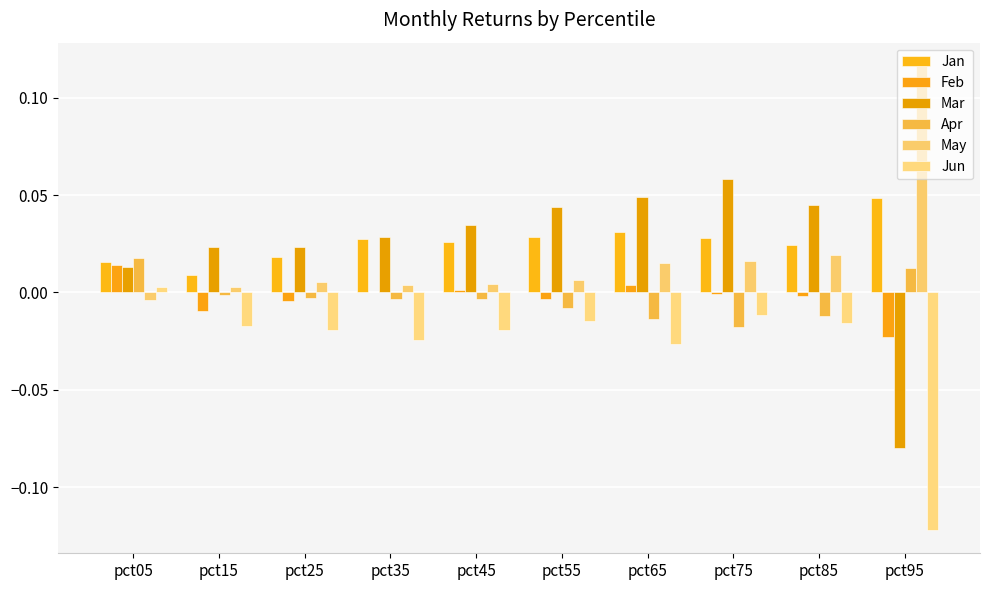

What are all the series names shown in the legend?

Jan, Feb, Mar, Apr, May, Jun